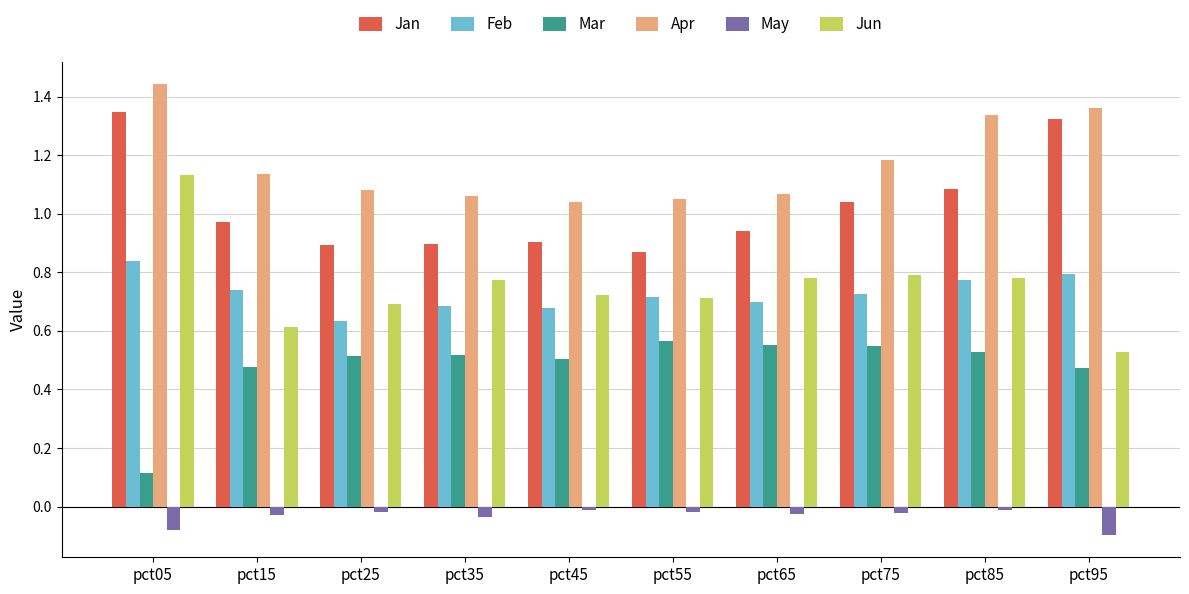

Which series changed the most between pct35 and pct95?

Jan